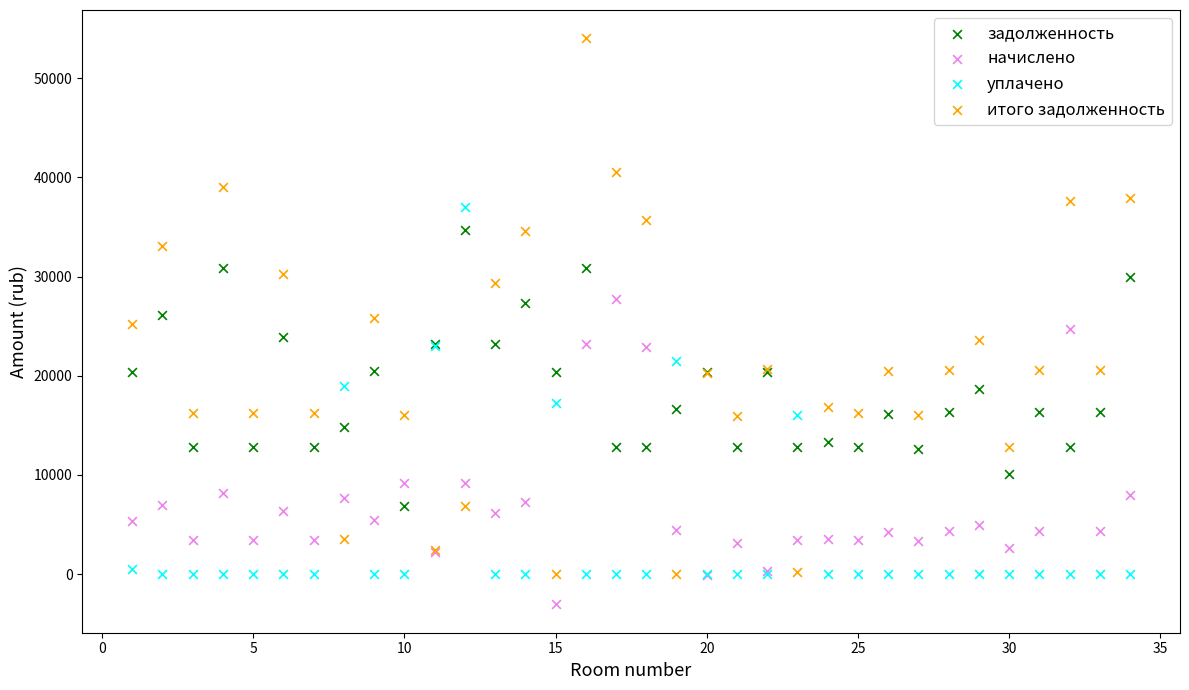

What is the X range (max minus min) for the scatter plot?

33.0